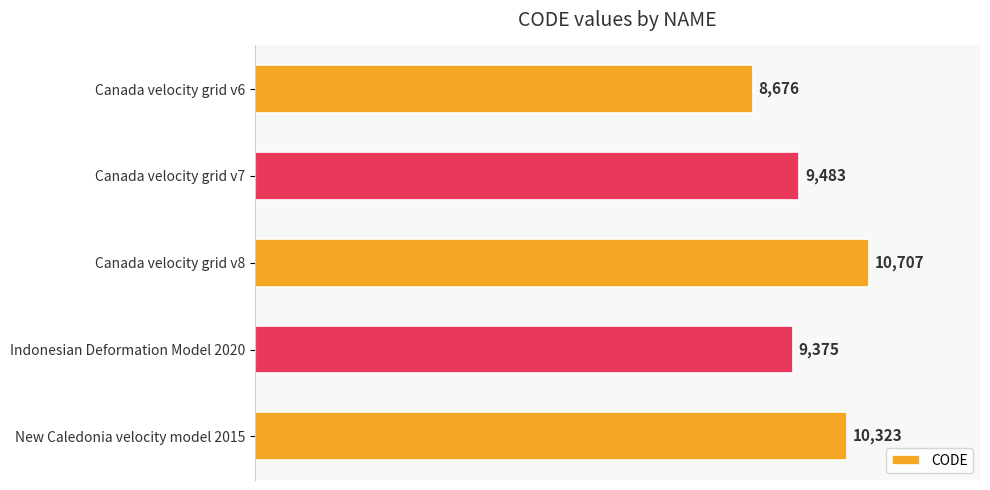

What is the sum of all values?

48564